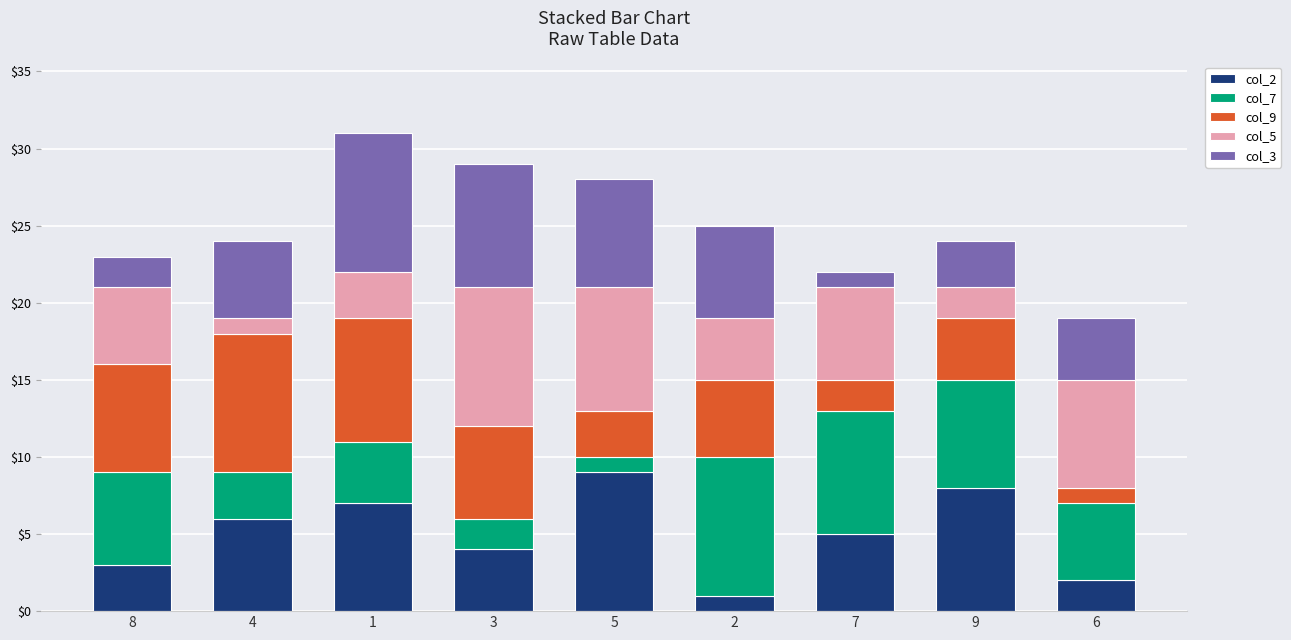

What are all the series names shown in the legend?

col_2, col_7, col_9, col_5, col_3